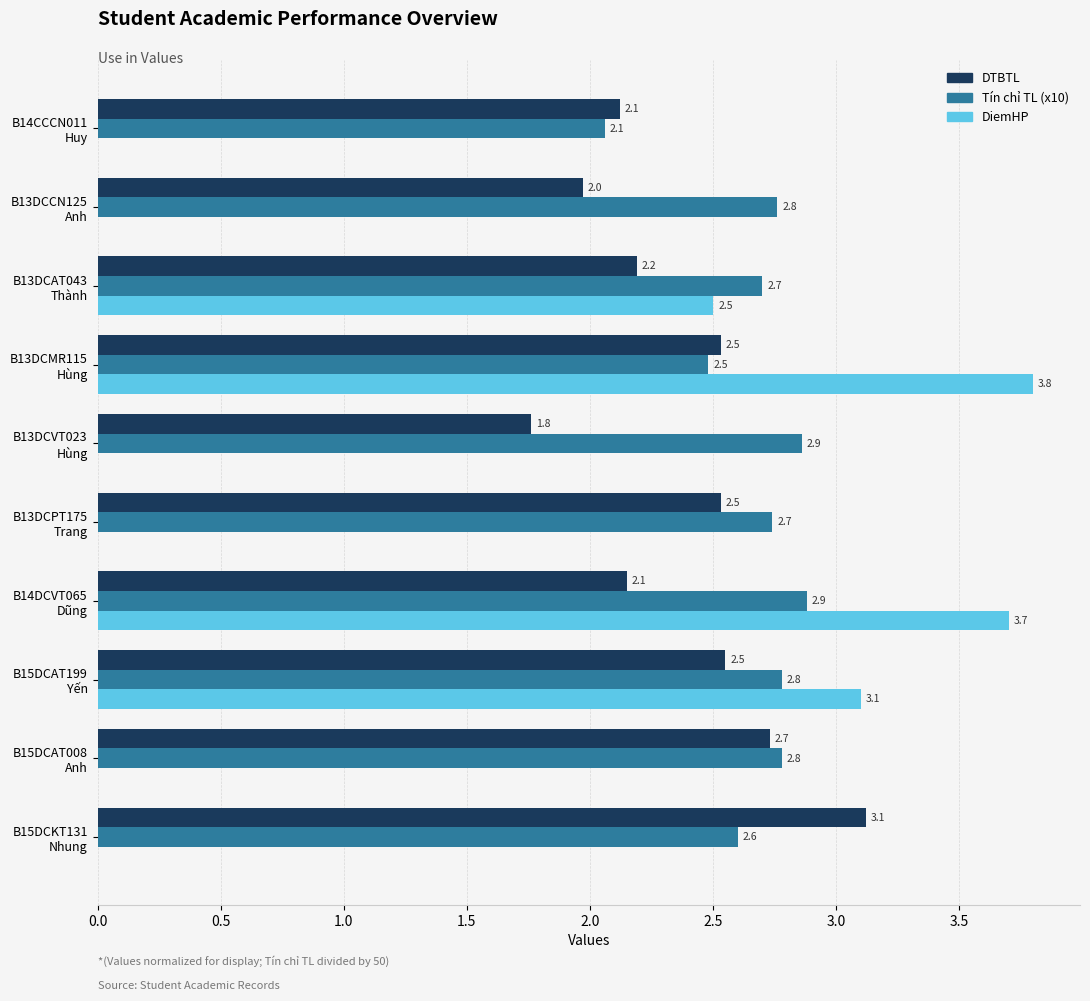

Which category has the highest value in the DiemHP series?

B13DCMR115
Hùng